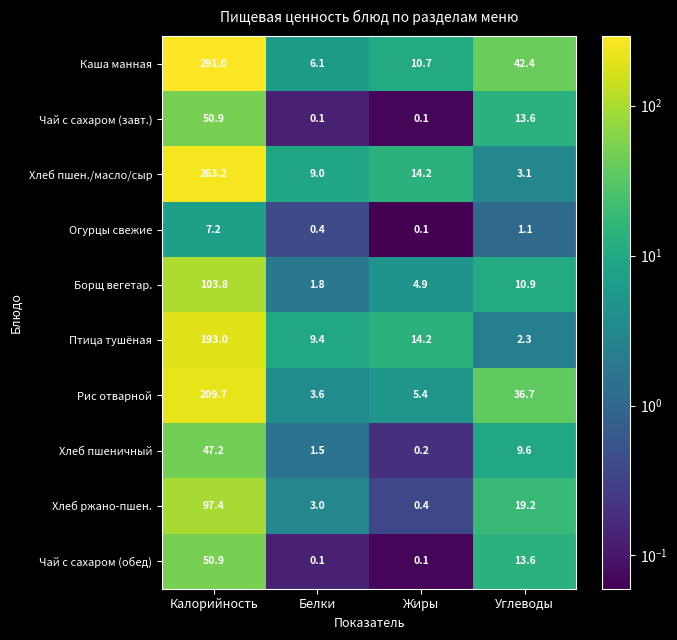

What is the difference between the maximum and minimum values in the Каша манная series?

284.9